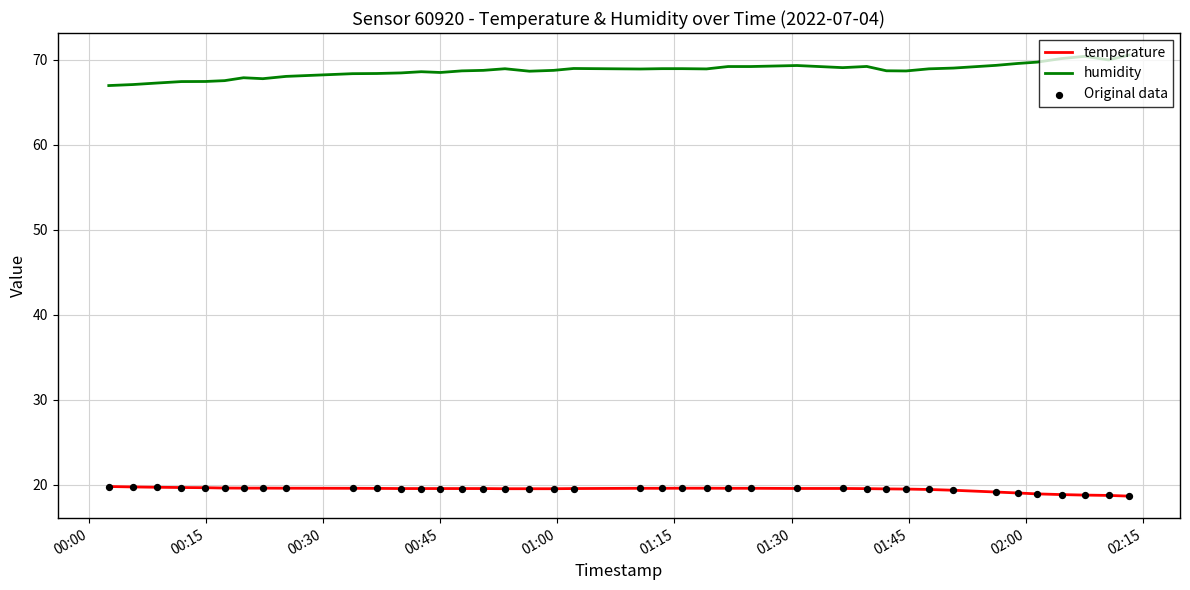

True or false: temperature and humidity intersect in this chart.

False